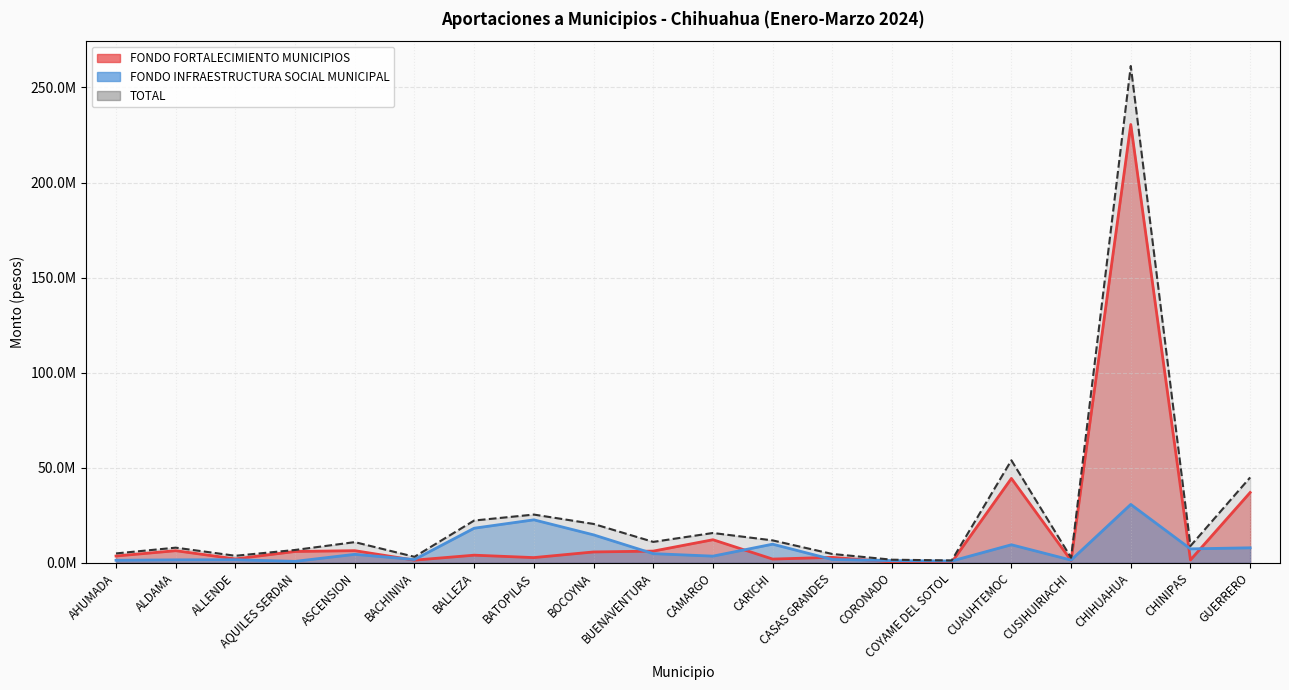

What is the difference between the second highest and minimum values in the FONDO PARA LA INFRAESTRUCTURA SOCIAL MU series?

21831469